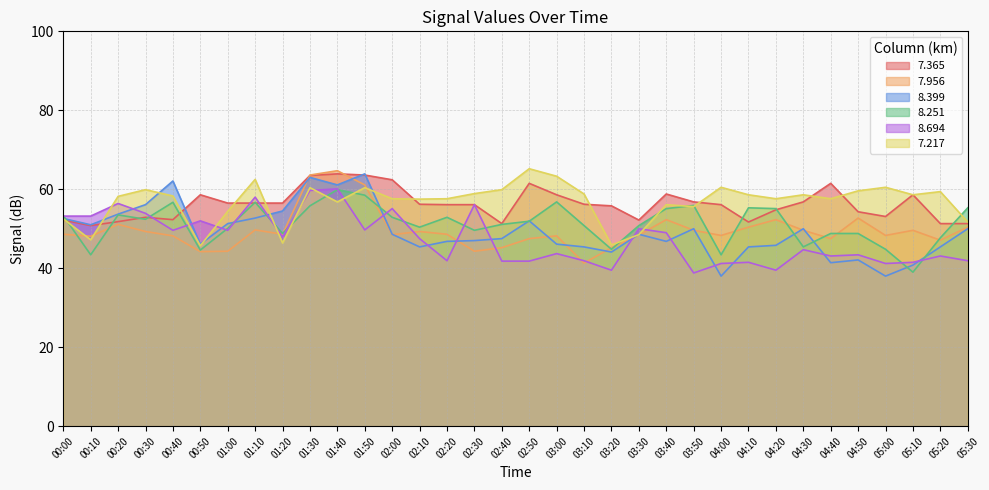

Where does the 8.399 series first go above 48?

00:00